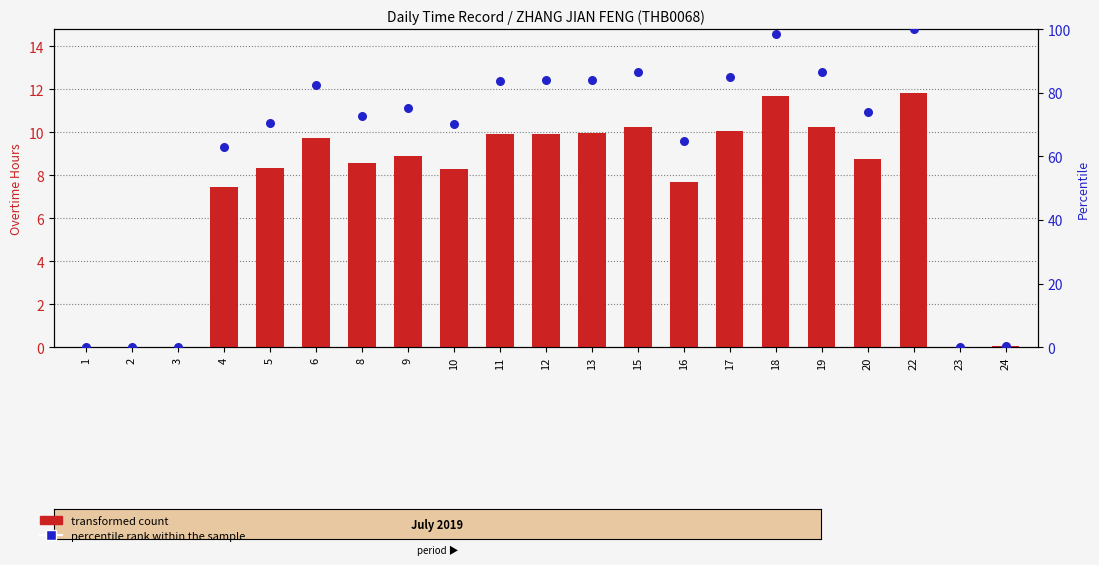

Which series contains the highest Y value?

percentile rank within the sample